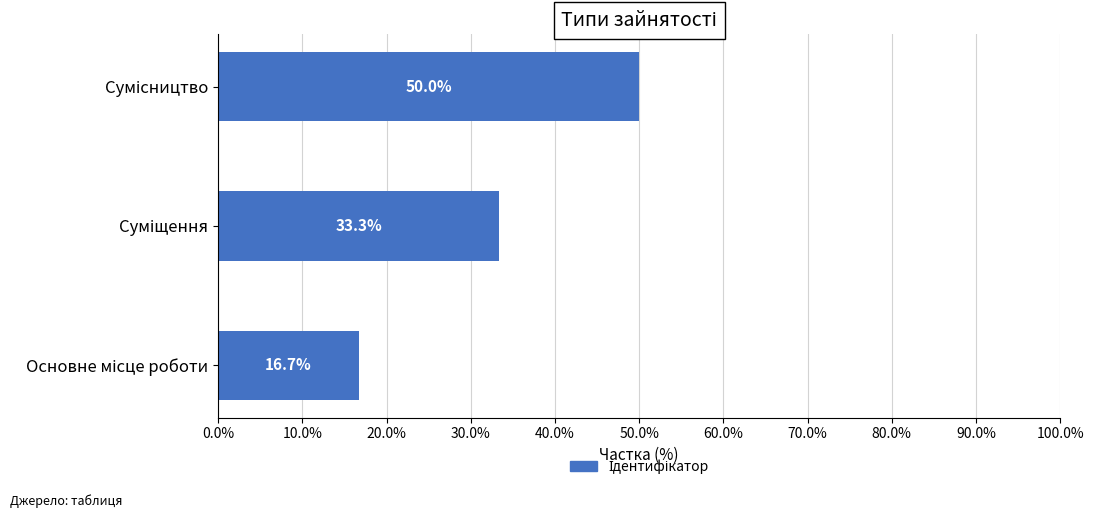

What is the minimum value shown in the chart?

16.7